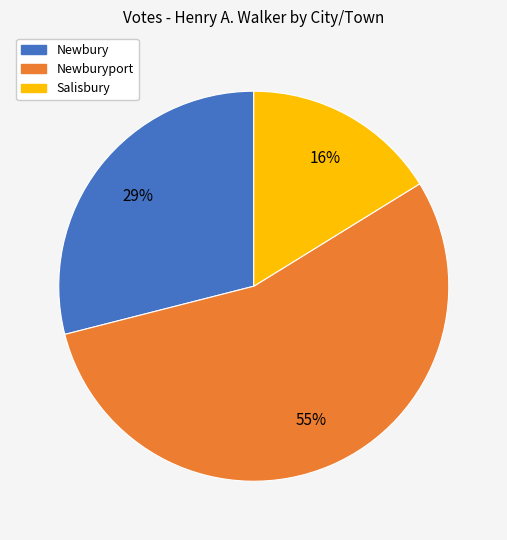

Which slice is the largest?

Newburyport